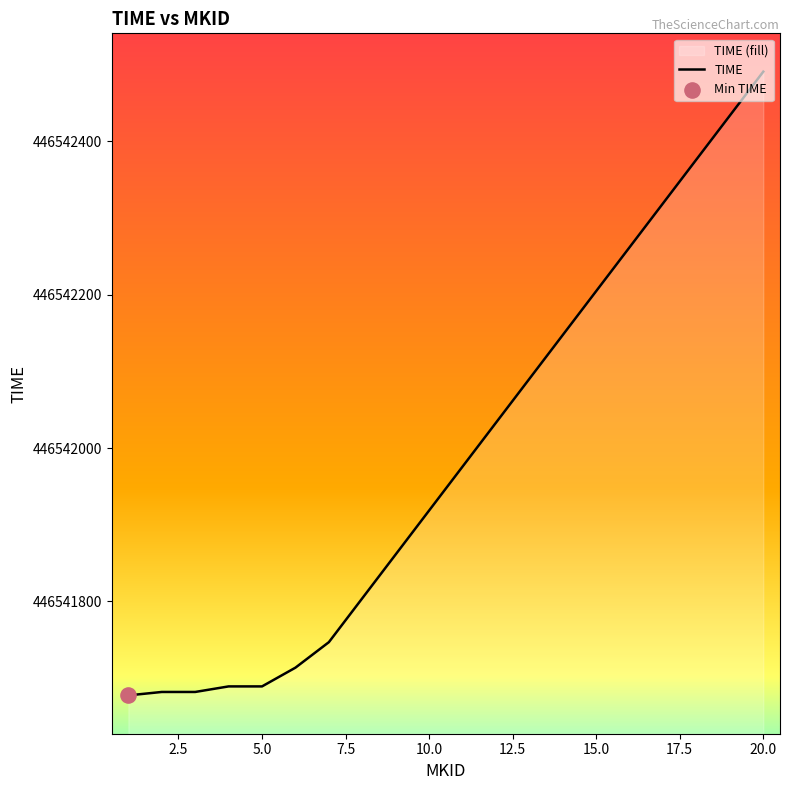

What is the change in value from 7 to 12?

+286.2